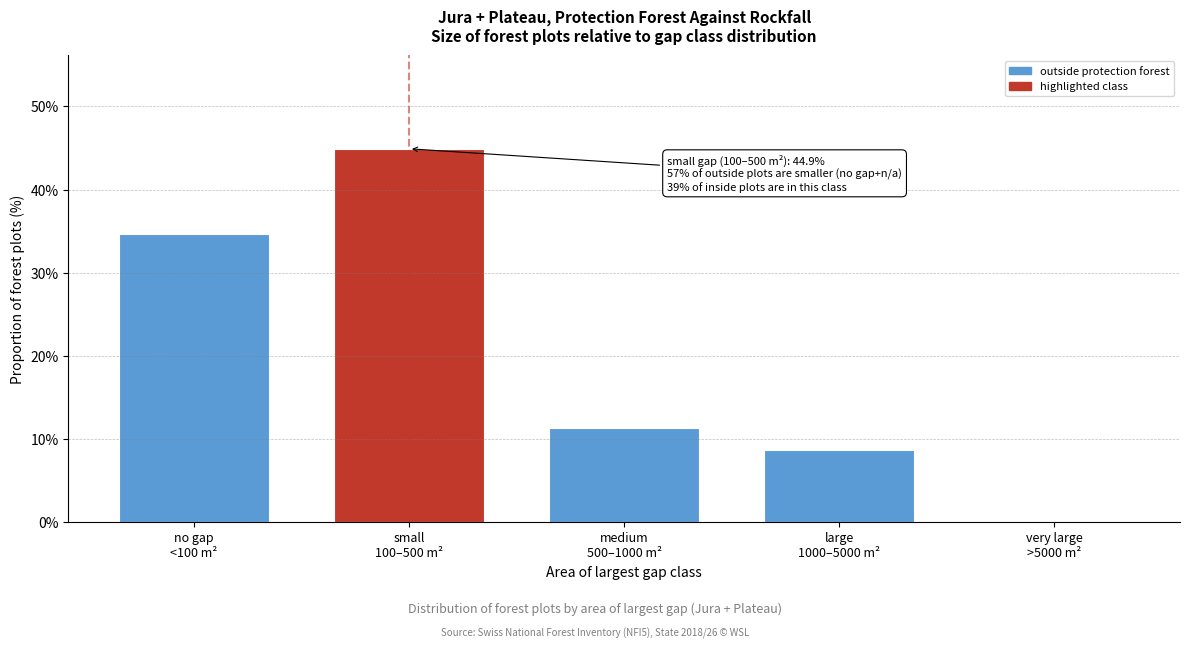

Reading left to right, what are all the values shown in this chart?

34.6	44.9	11.3	8.7	0.2